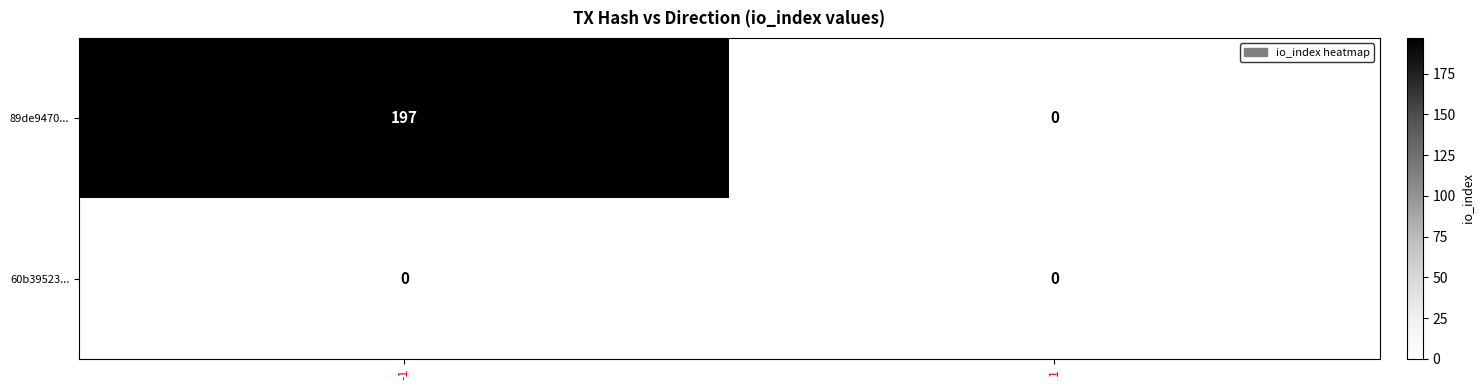

What is the maximum value shown in the chart?

197